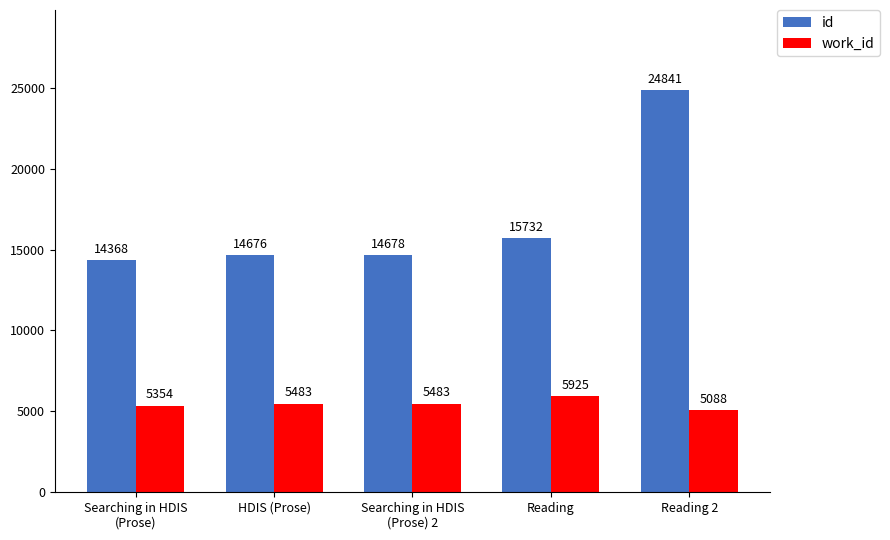

What is the difference between the highest and lowest values at Searching in HDIS
(Prose) 2?

9195